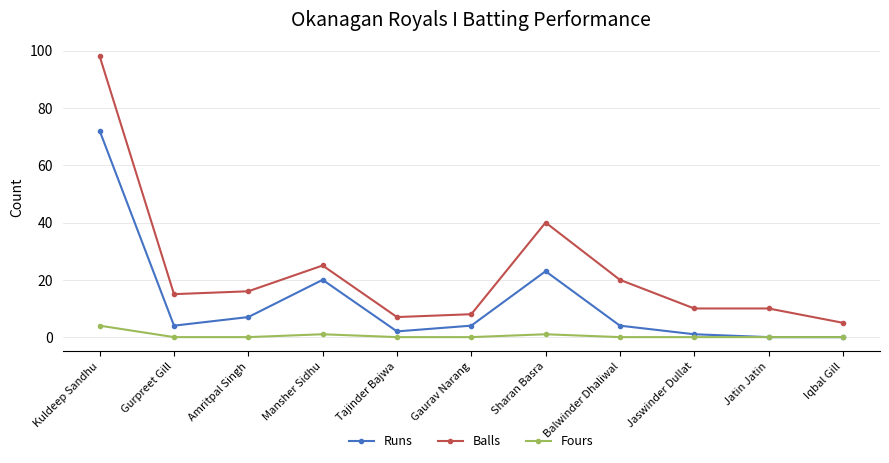

Where is the first local maximum for Fours?

Mansher Sidhu